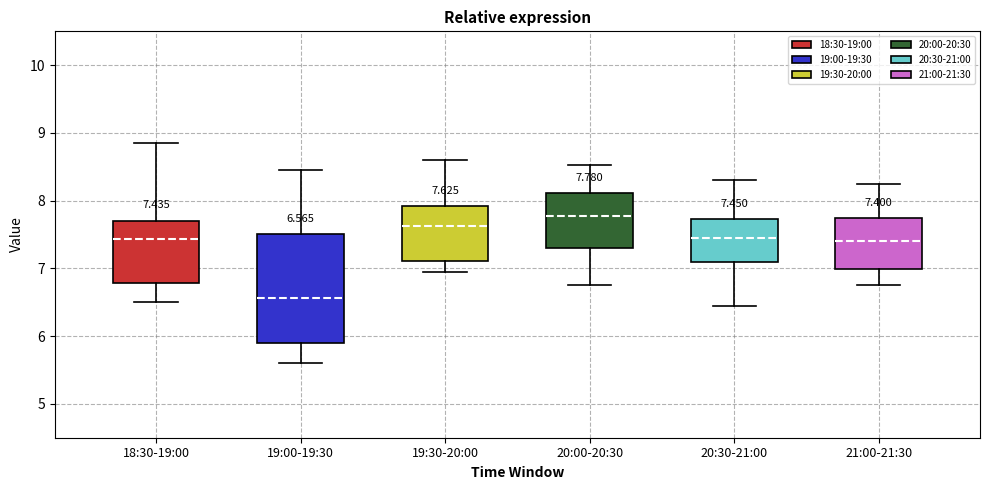

Which box is the tallest, from its lower edge to its upper edge?

19:00-19:30